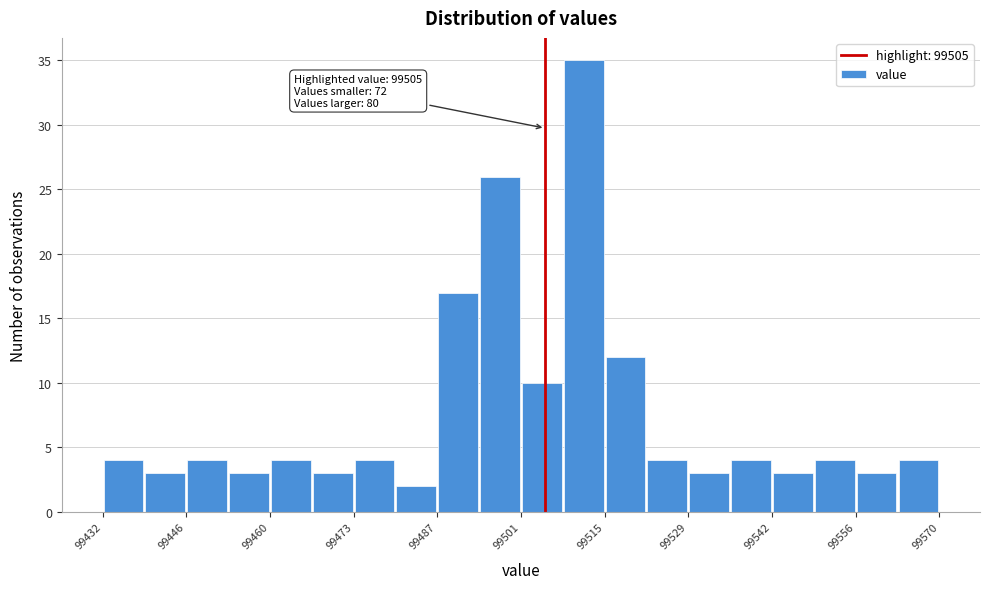

Read against the x-axis, roughly where is the centre of the tallest bar?

99512